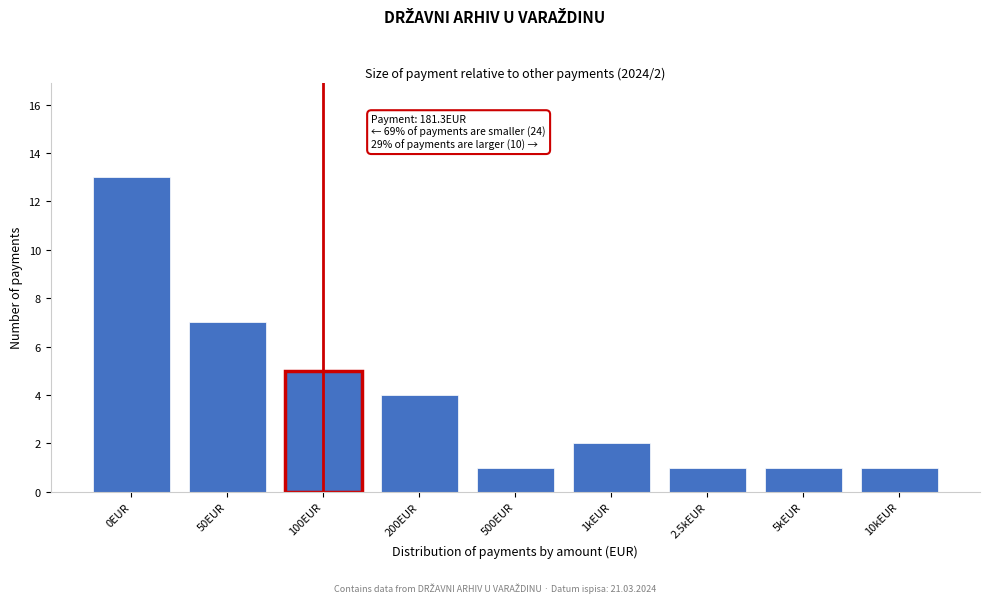

Reading right to left, list all the values displayed in this chart.

1	1	1	2	1	4	5	7	13